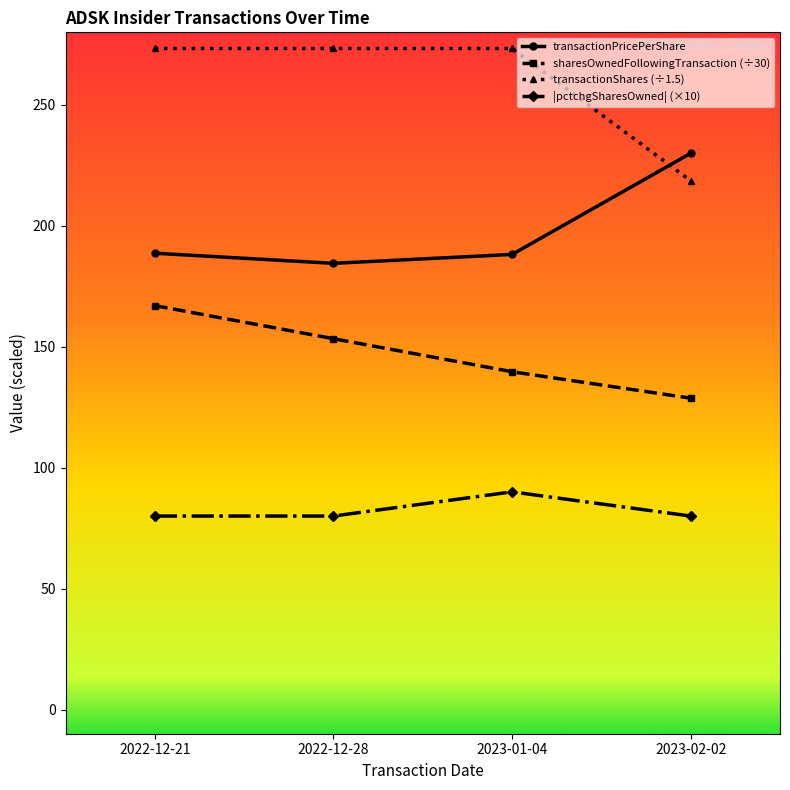

At how many categories does at least one series exceed 109?

4